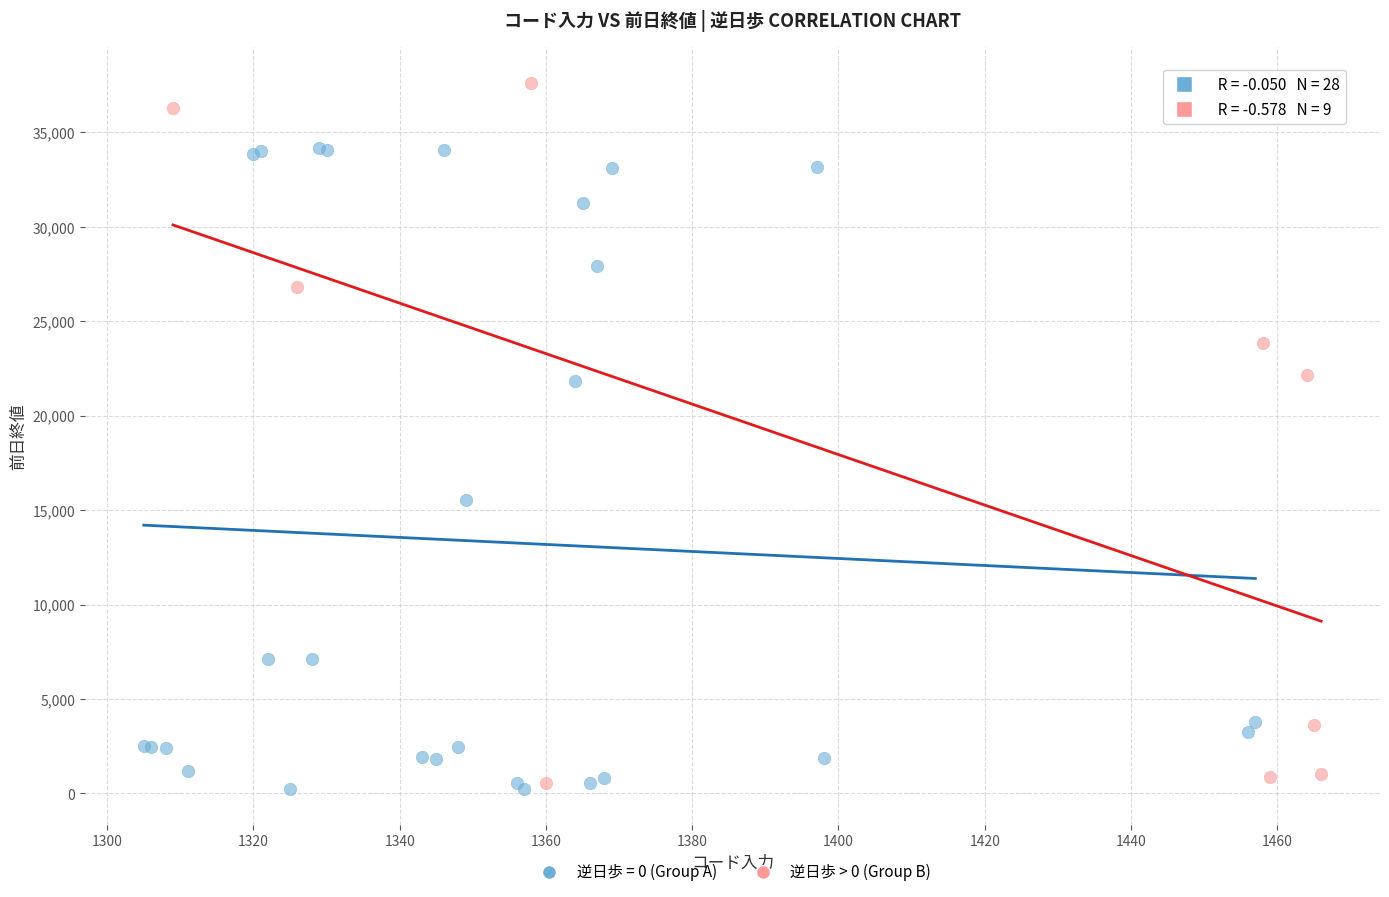

Which series contains the highest Y value?

逆日歩 > 0 (Group B)